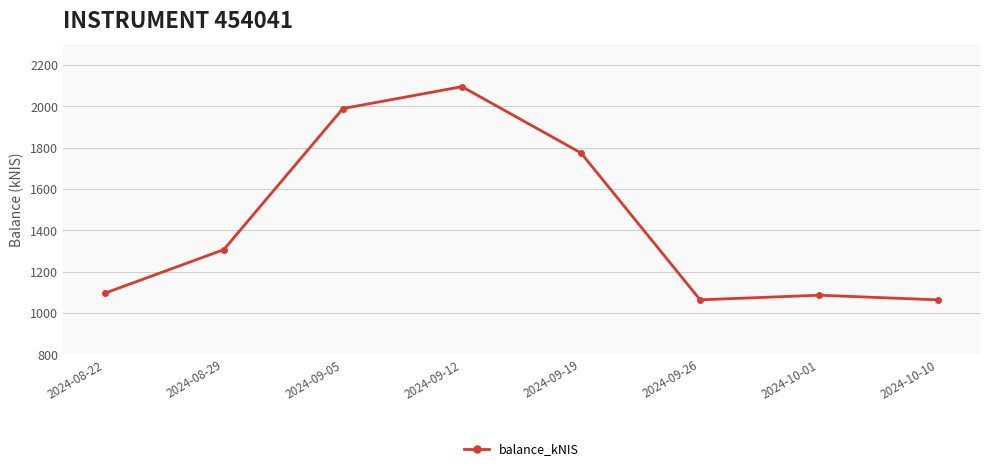

Between 2024-08-22 and 2024-10-10, which is larger?

2024-08-22